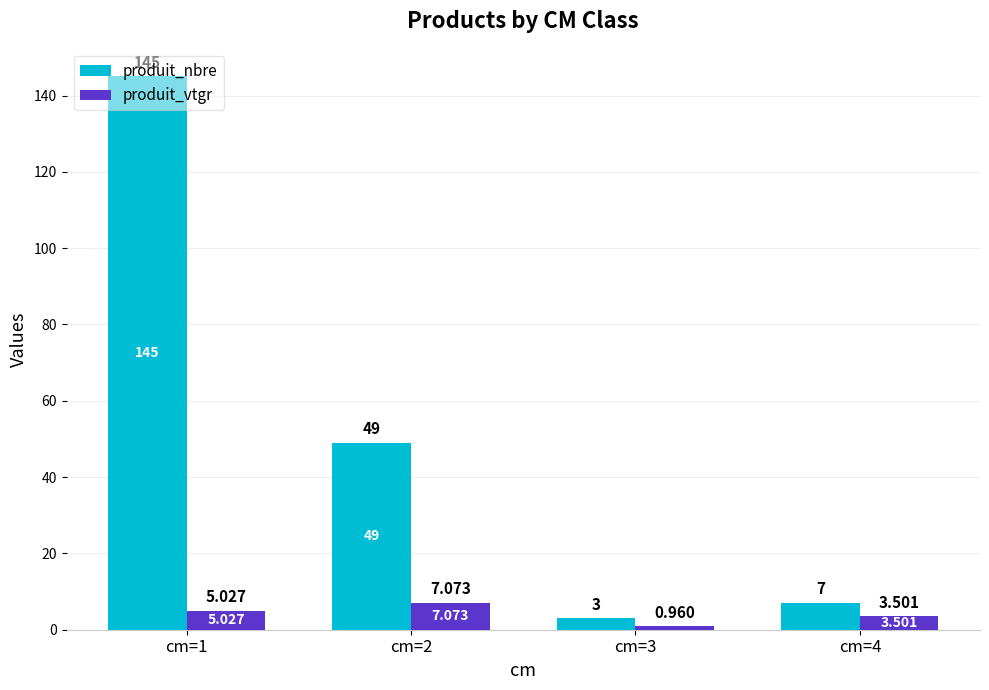

What is the difference between the second highest and second lowest values in the produit_vtgr series?

1.5